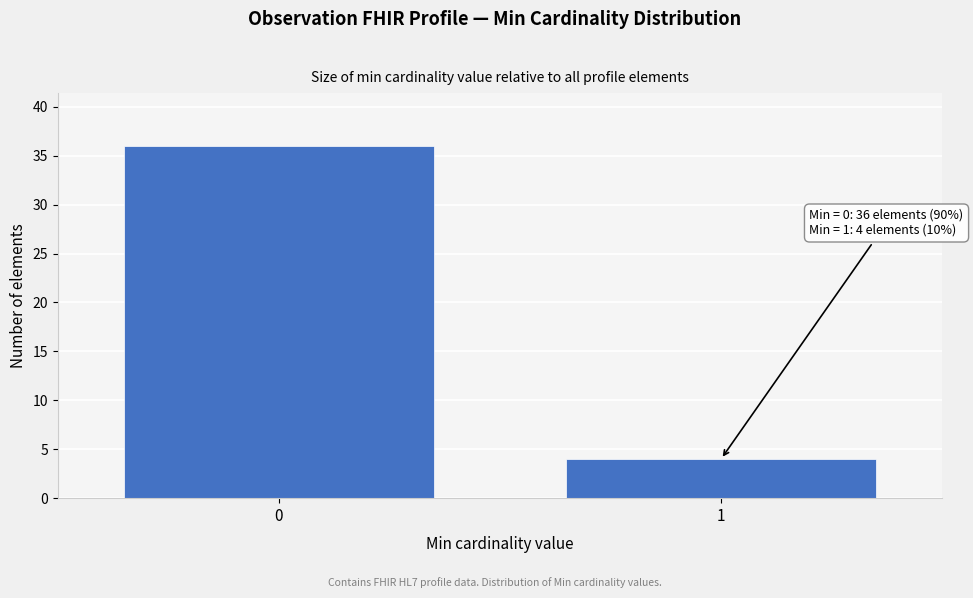

Reading left to right, list all the values displayed in this chart.

0=36	1=4